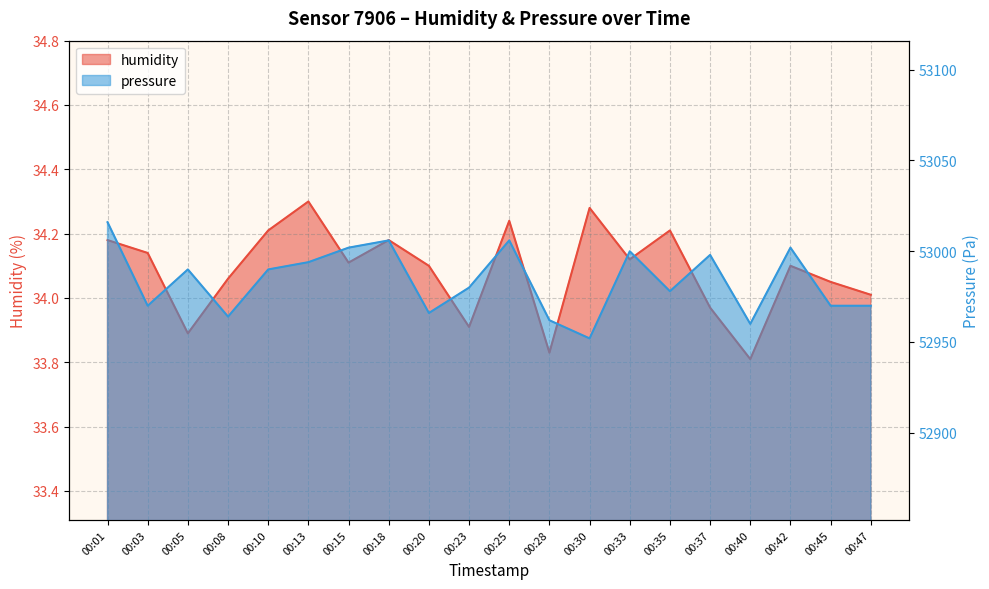

At which category is the sum across all series the highest?

00:01